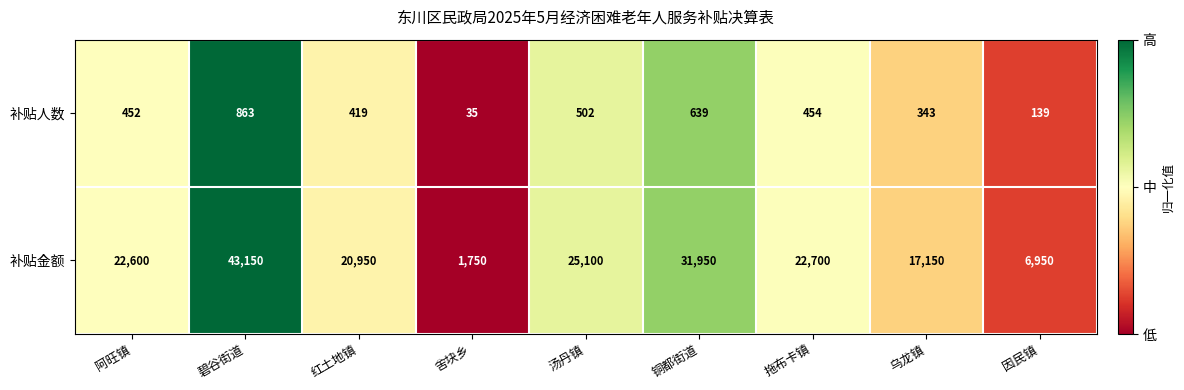

How many values in the 补贴金额 series are below 22600?

4